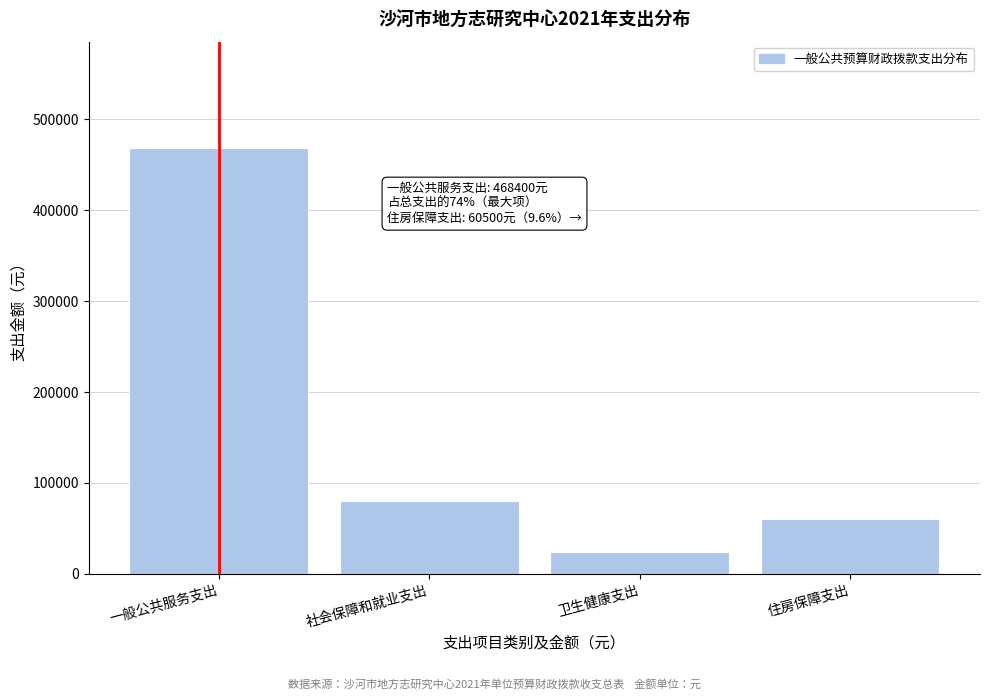

Reading left to right, extract all data points from this chart.

468400	80700	23700	60500